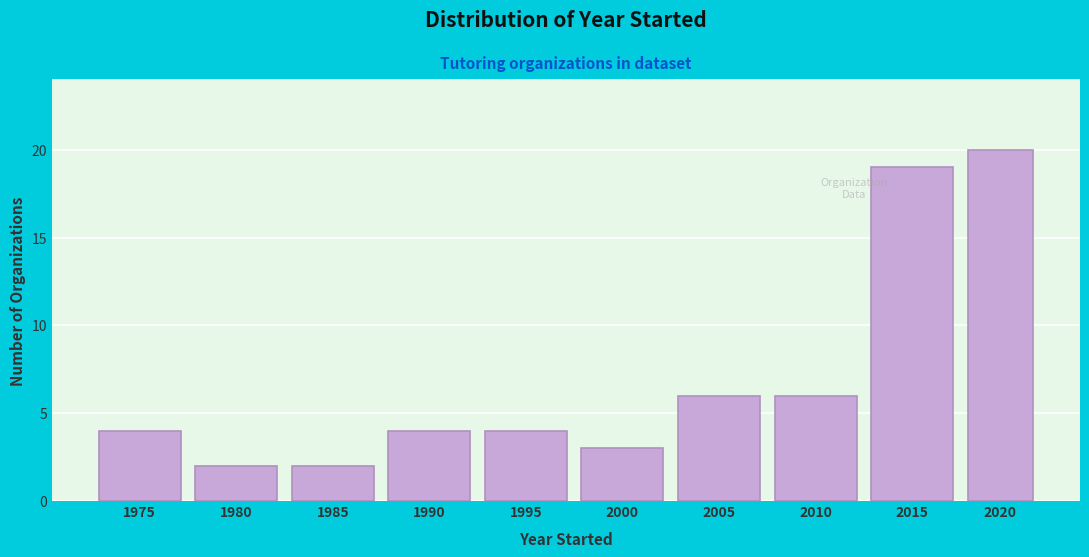

Reading left to right, what are all the values shown in this chart?

4	2	2	4	4	3	6	6	19	20